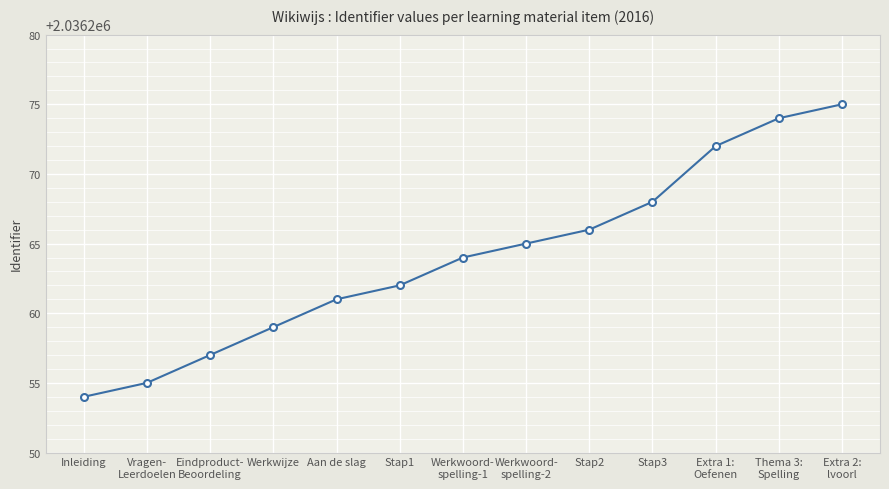

Does the chart display data point markers on the line(s)?

Yes